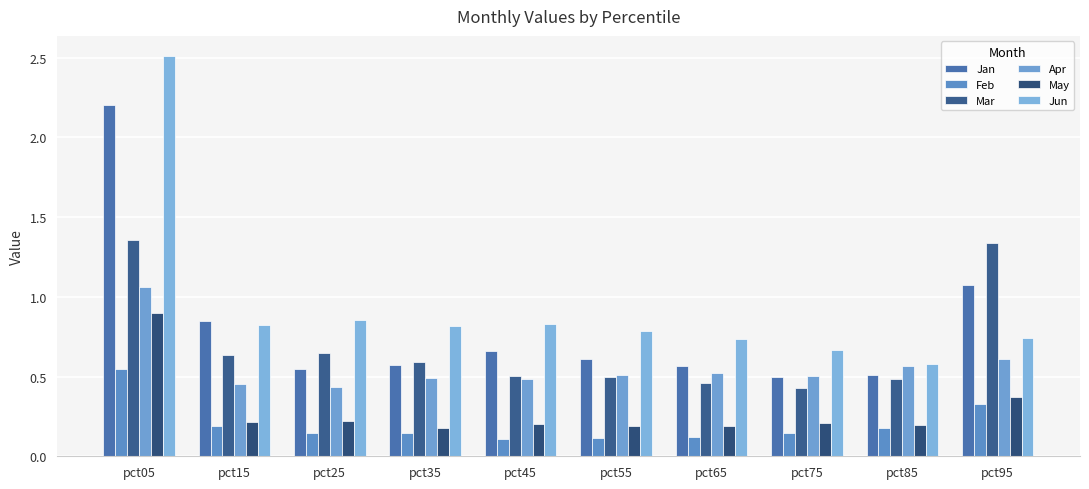

How many bars are there in each group?

6